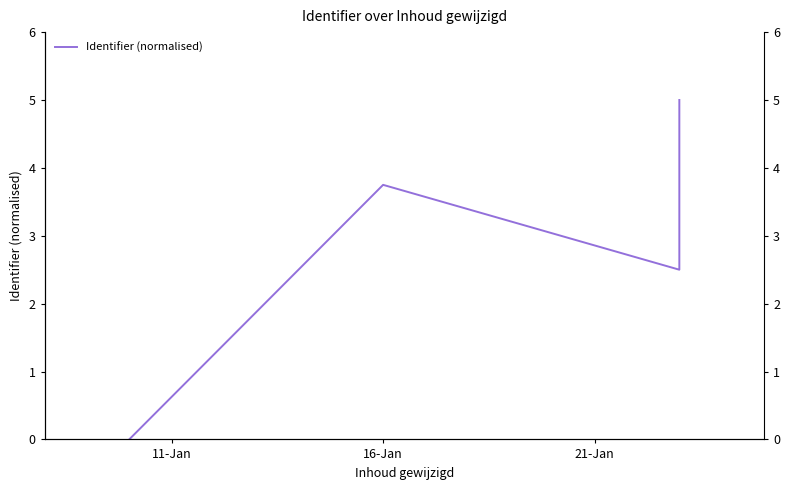

Is it true that the value at 21-Jan is 1.5?

False